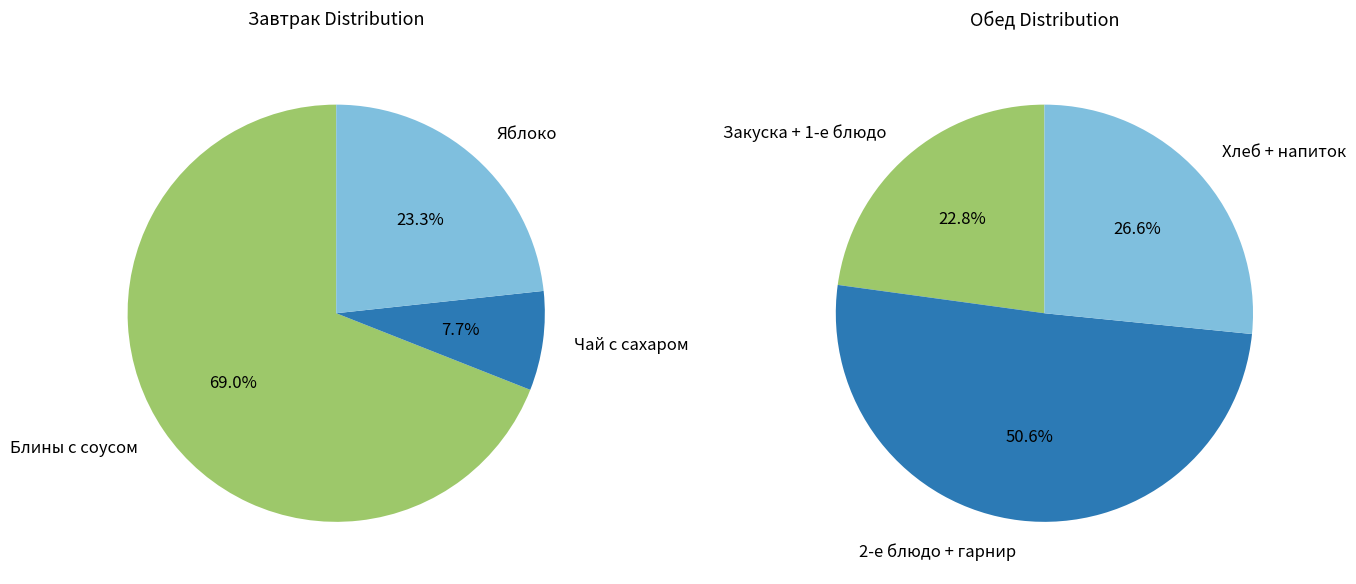

Which slice is the smallest?

Чай с сахаром